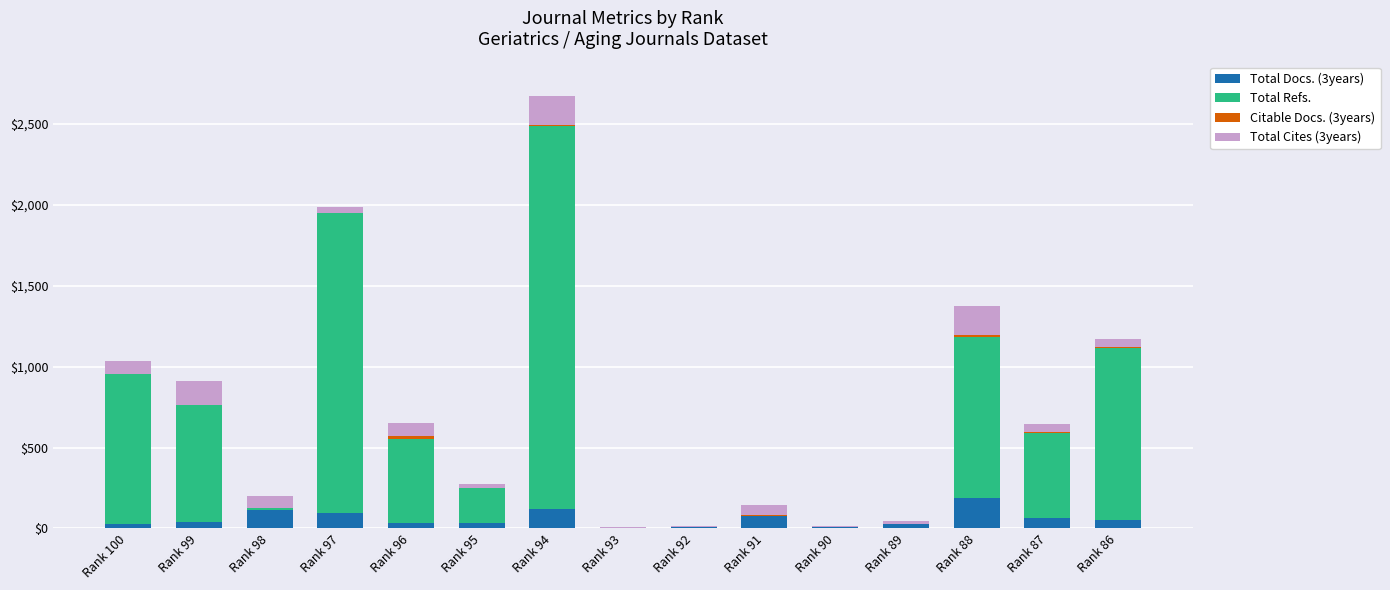

Count the number of categories in the chart.

15